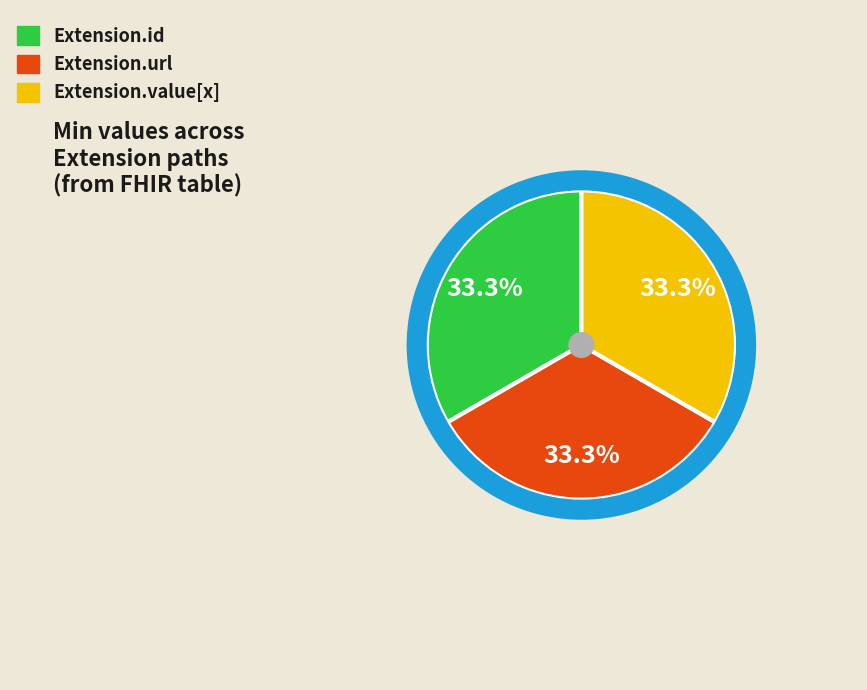

What is the largest slice in the pie chart?

Extension.url